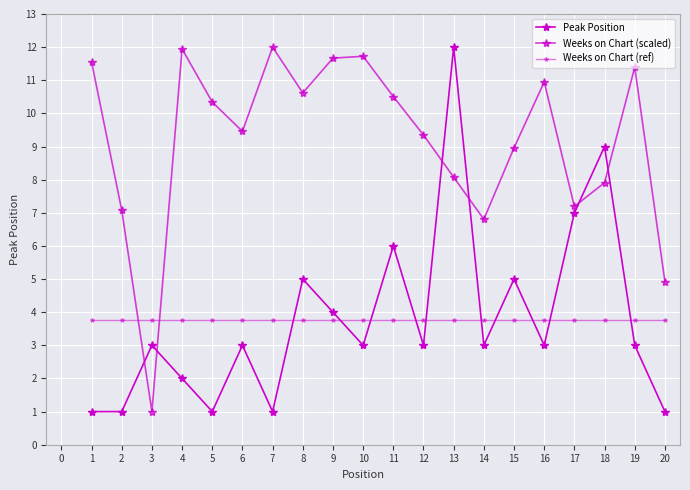

Reading left to right, transcribe all the data shown in this chart.

Peak Position: 1.0	1.0	3.0	2.0	1.0	3.0	1.0	5.0	4.0	3.0	6.0	3.0	12.0	3.0	5.0	3.0	7.0	9.0	3.0	1.0
Weeks on Chart (scaled): 11.6	7.1	1.0	11.9	10.3	9.5	12.0	10.6	11.7	11.7	10.5	9.3	8.1	6.8	9.0	10.9	7.2	7.9	11.4	4.9
Weeks on Chart (ref): 3.8	3.8	3.8	3.8	3.8	3.8	3.8	3.8	3.8	3.8	3.8	3.8	3.8	3.8	3.8	3.8	3.8	3.8	3.8	3.8